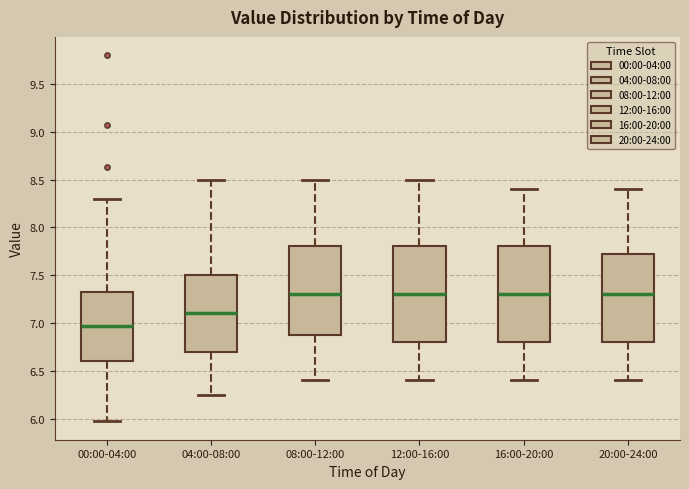

Reading left to right, read every box against the y-axis: the position of its median line, the range the box covers, and the ends of its whiskers. The values are not printed on the chart, so give them approximately, as read against the axis.

00:00-04:00: median 6.95, box 6.60 to 7.35, whiskers 5.95 to 8.30
04:00-08:00: median 7.10, box 6.70 to 7.50, whiskers 6.25 to 8.50
08:00-12:00: median 7.30, box 6.90 to 7.80, whiskers 6.40 to 8.50
12:00-16:00: median 7.30, box 6.80 to 7.80, whiskers 6.40 to 8.50
16:00-20:00: median 7.30, box 6.80 to 7.80, whiskers 6.40 to 8.40
20:00-24:00: median 7.30, box 6.80 to 7.75, whiskers 6.40 to 8.40